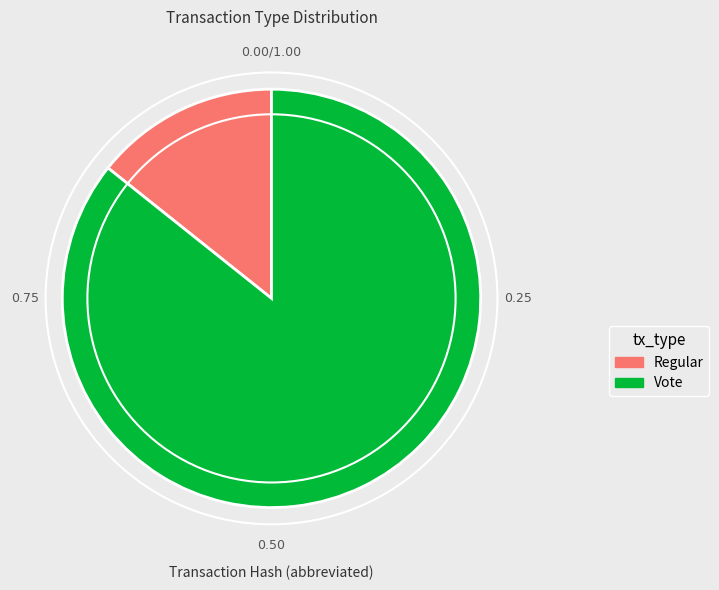

Is there a majority slice in this chart?

Yes